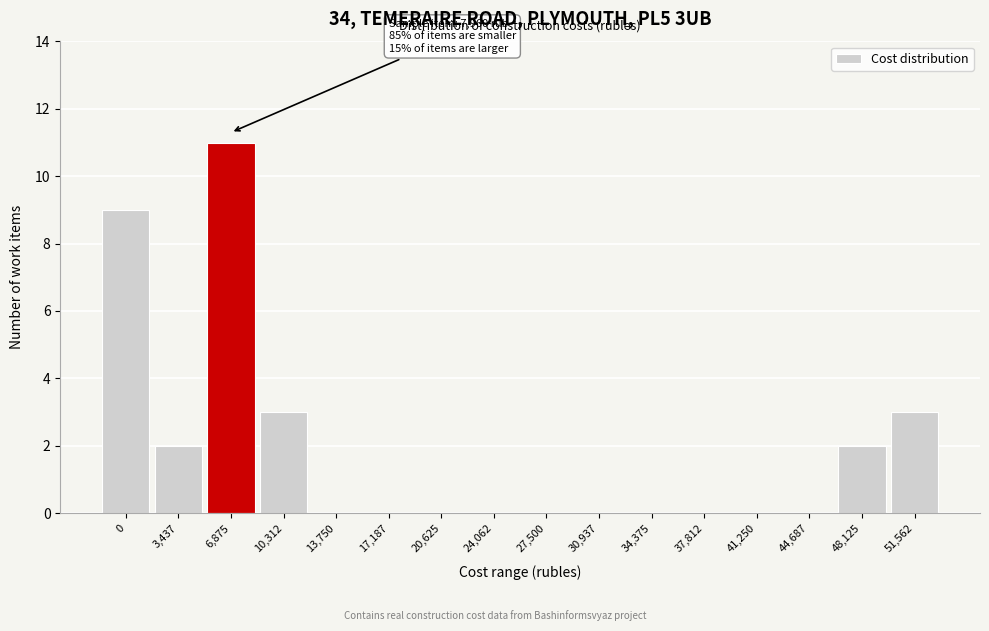

Reading left to right, what are all the values shown in this chart?

0=9	3,437=2	6,875=11	10,312=3	13,750=0	17,187=0	20,625=0	24,062=0	27,500=0	30,937=0	34,375=0	37,812=0	41,250=0	44,687=0	48,125=2	51,562=3